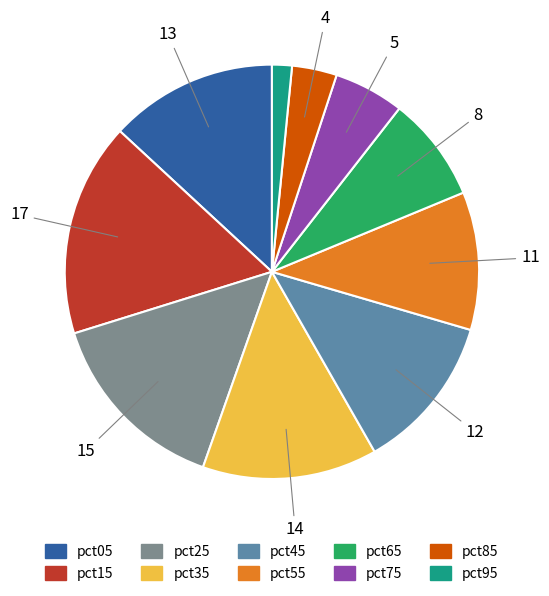

True or false: pct25 accounts for 15% of the total.

True